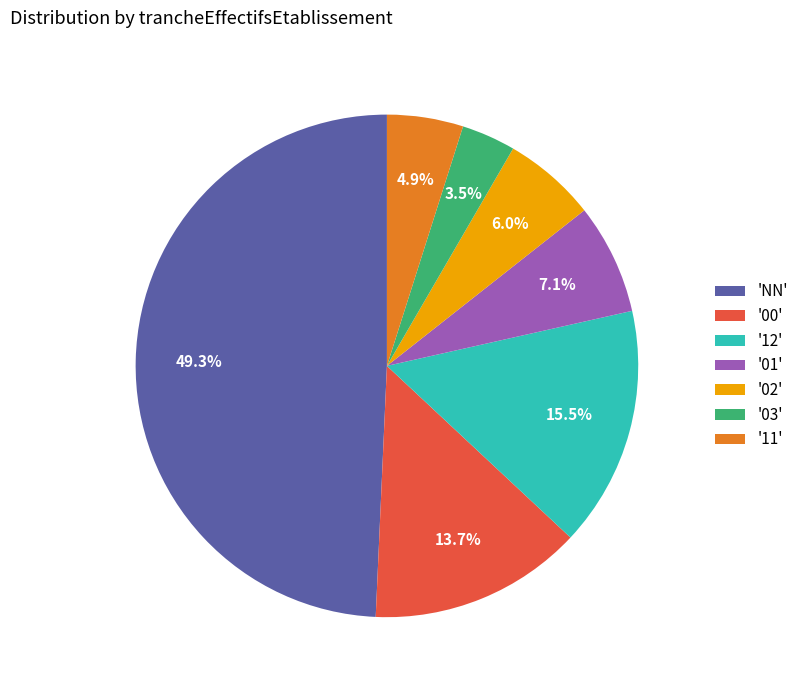

Is '01' the majority of the pie?

No